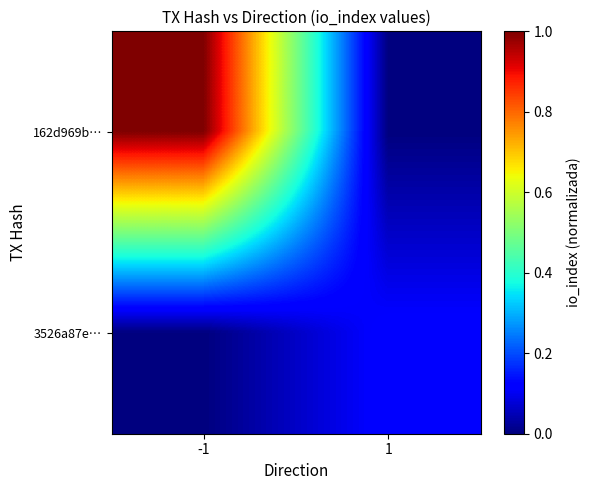

What is the spread (max minus min) of values at -1?

1.0